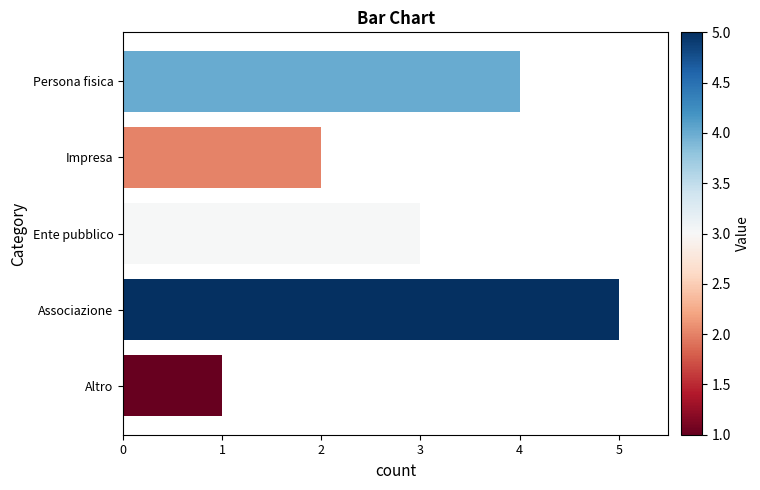

What is the change in value from Altro to Impresa?

+1